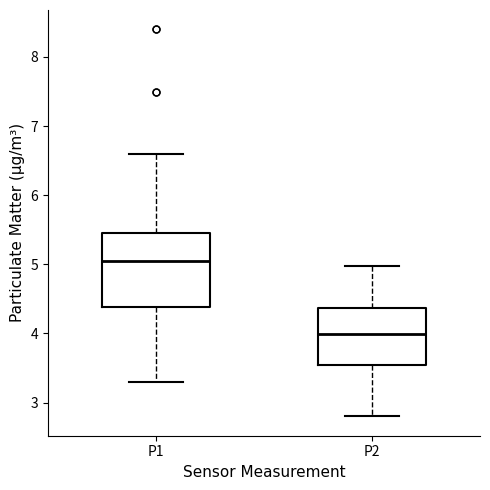

Which box is the tallest, from its lower edge to its upper edge?

P1